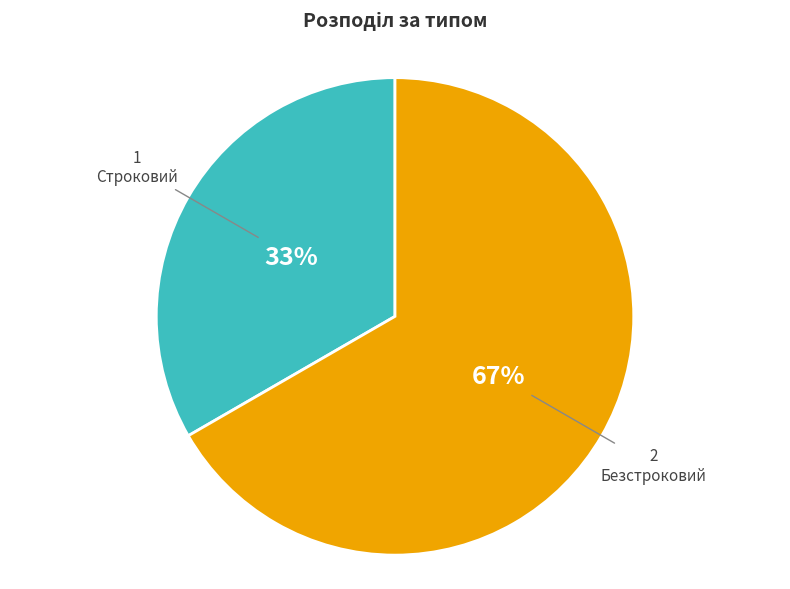

Which has a higher value, Строковий or Безстроковий?

Безстроковий